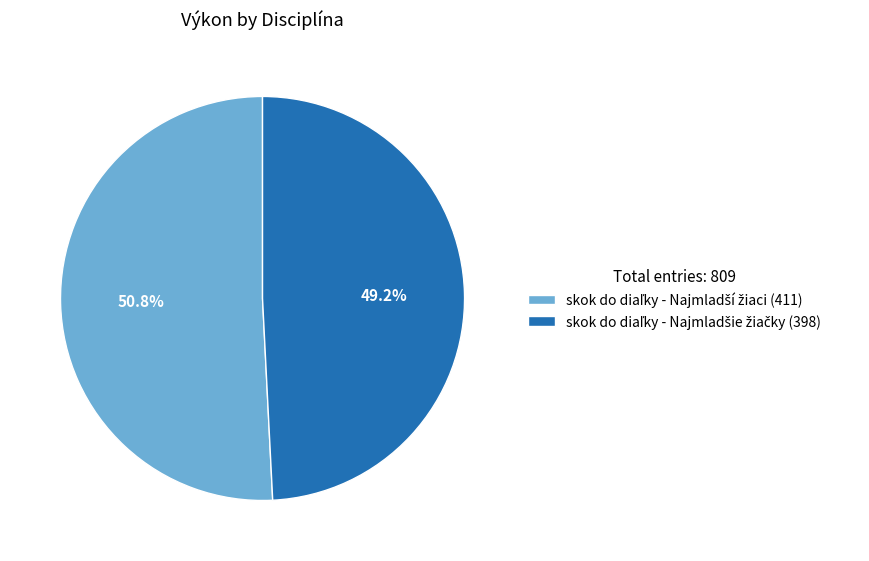

Does any single category account for the majority?

Yes